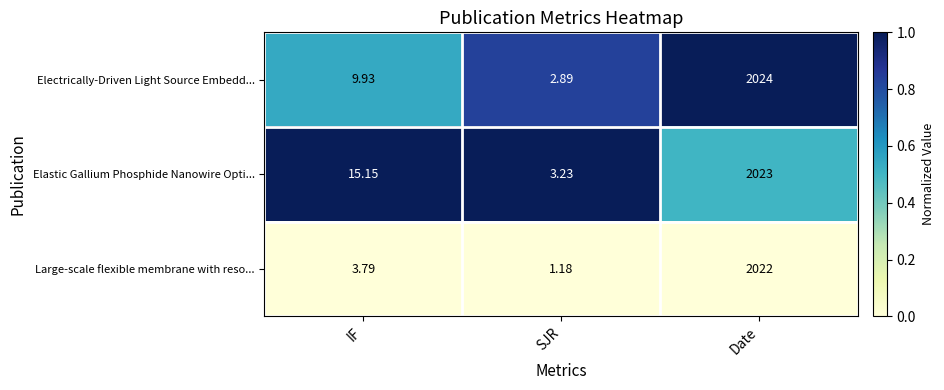

What is the maximum value shown in the chart?

2024.0